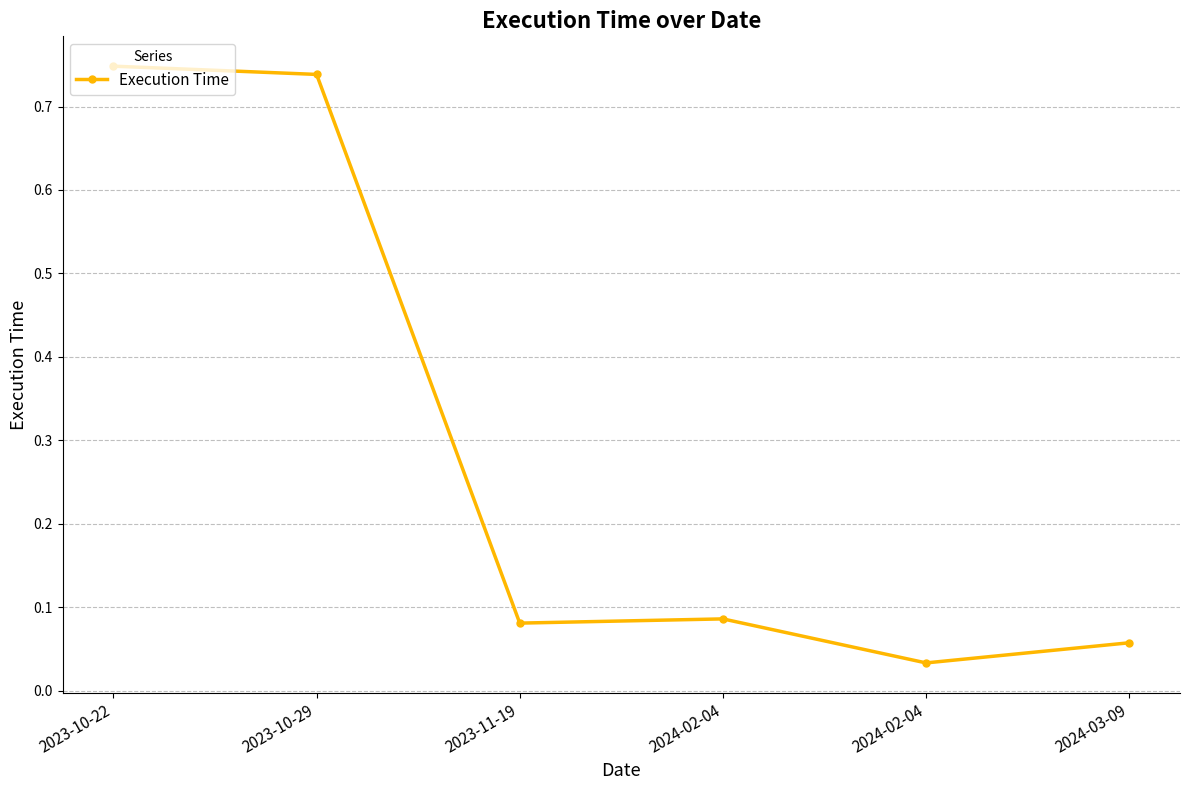

How many lines are shown in the chart?

1